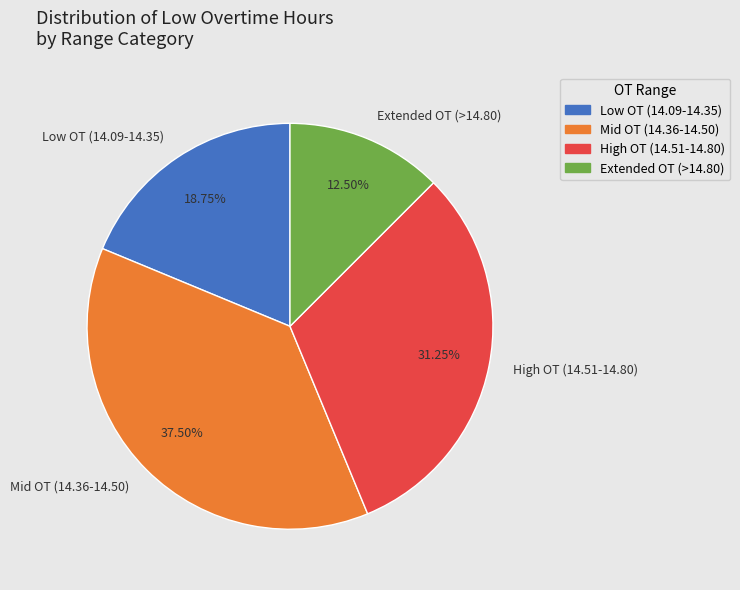

Is there any slice that represents more than half of the pie?

No